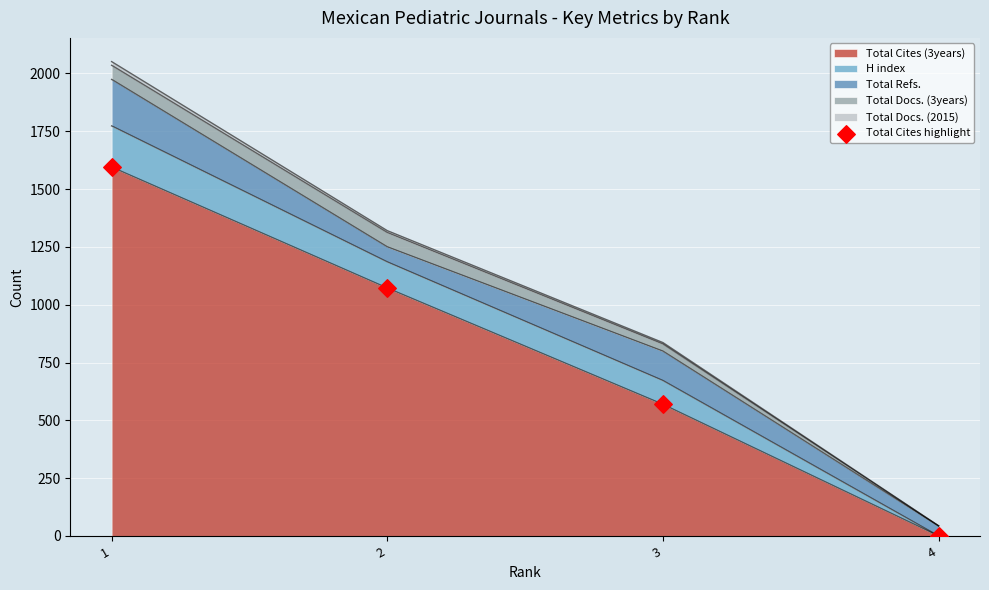

Which has a higher value, 2 or 1?

1